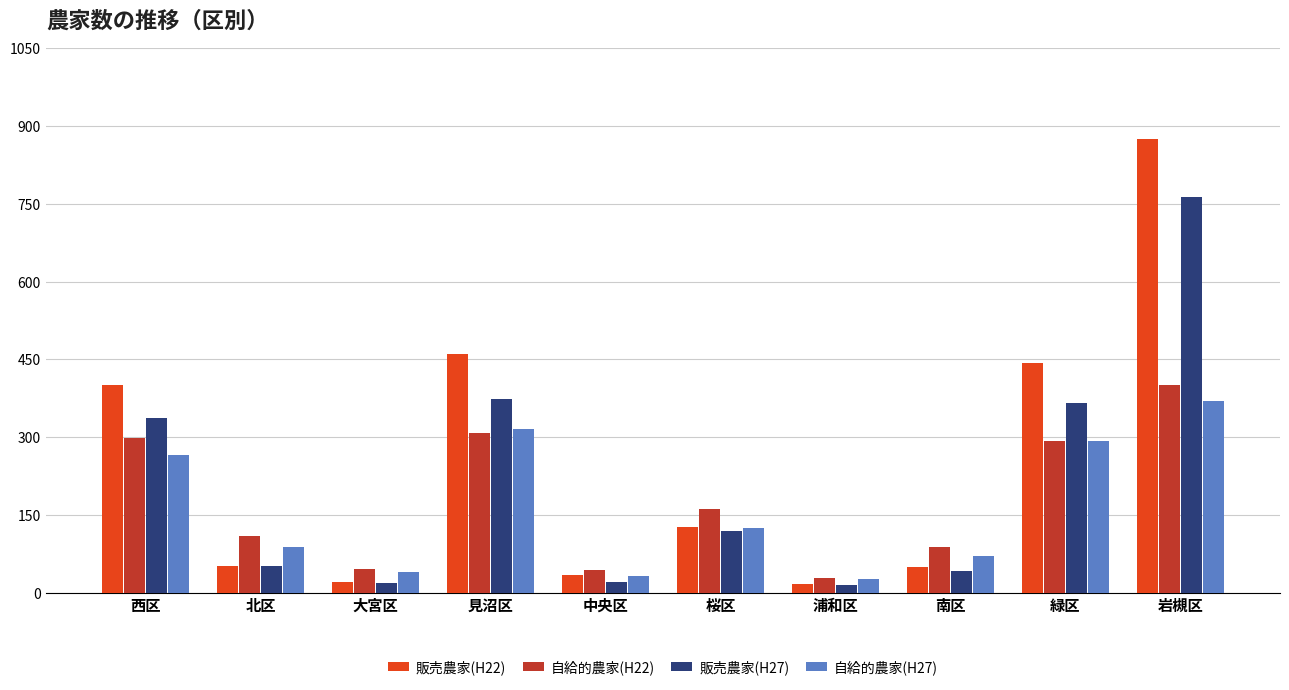

Which series changed the most between 桜区 and 南区?

販売農家(H22)